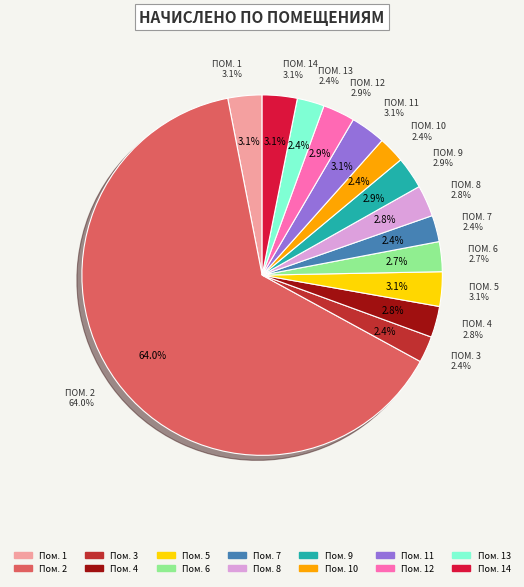

How many segments does this pie chart have?

14